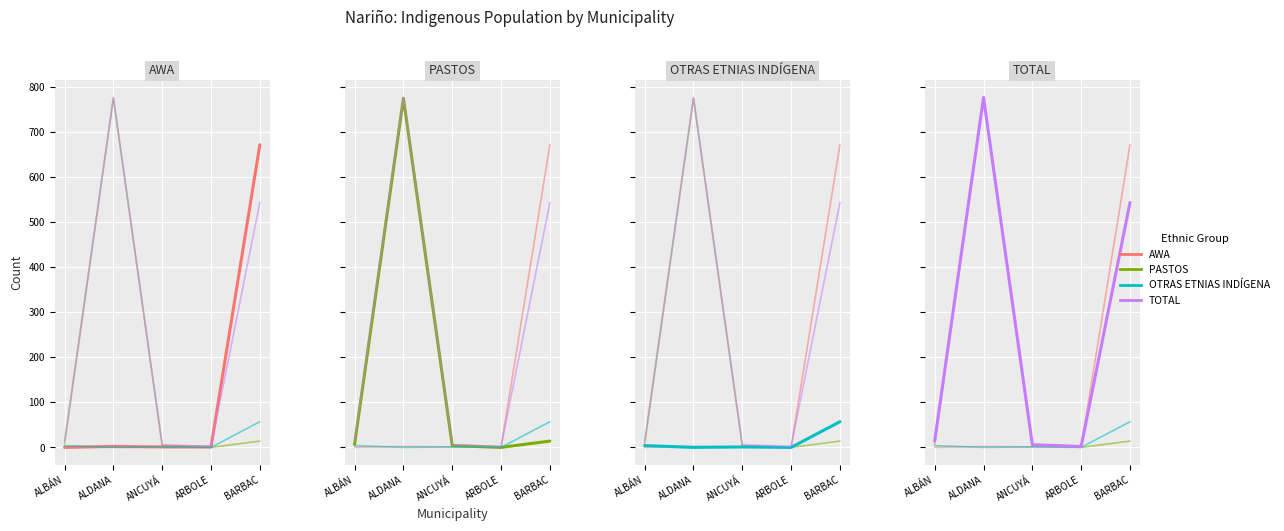

True or false: OTRAS ETNIAS INDÍGENA and PASTOS intersect in this chart.

False